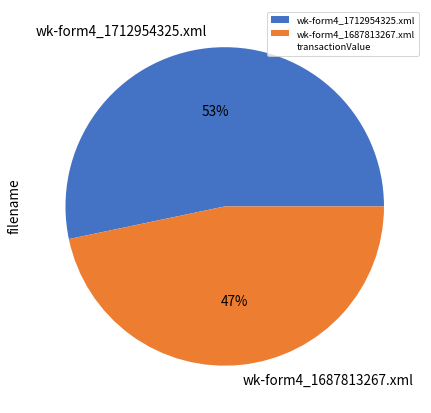

Which category has the smallest portion of the pie?

wk-form4_1687813267.xml